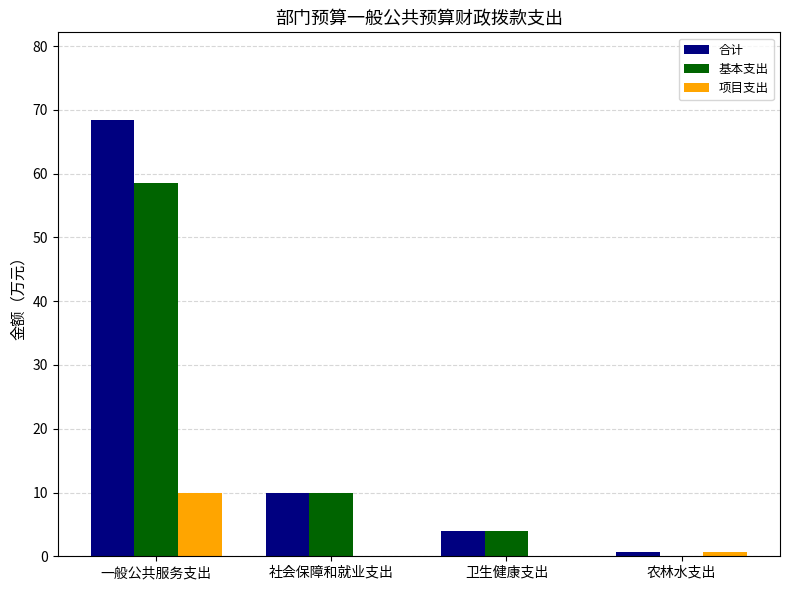

At which label does 基本支出 first exceed 9?

一般公共服务支出